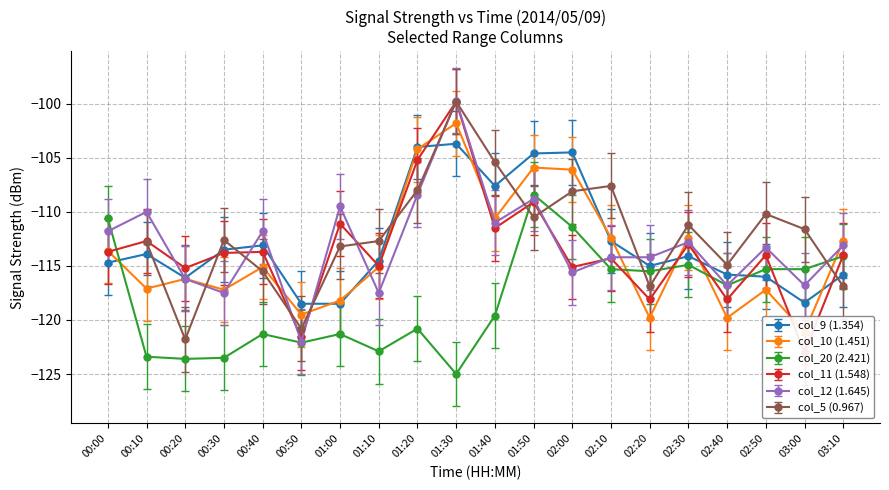

What position from the left is 02:50?

18